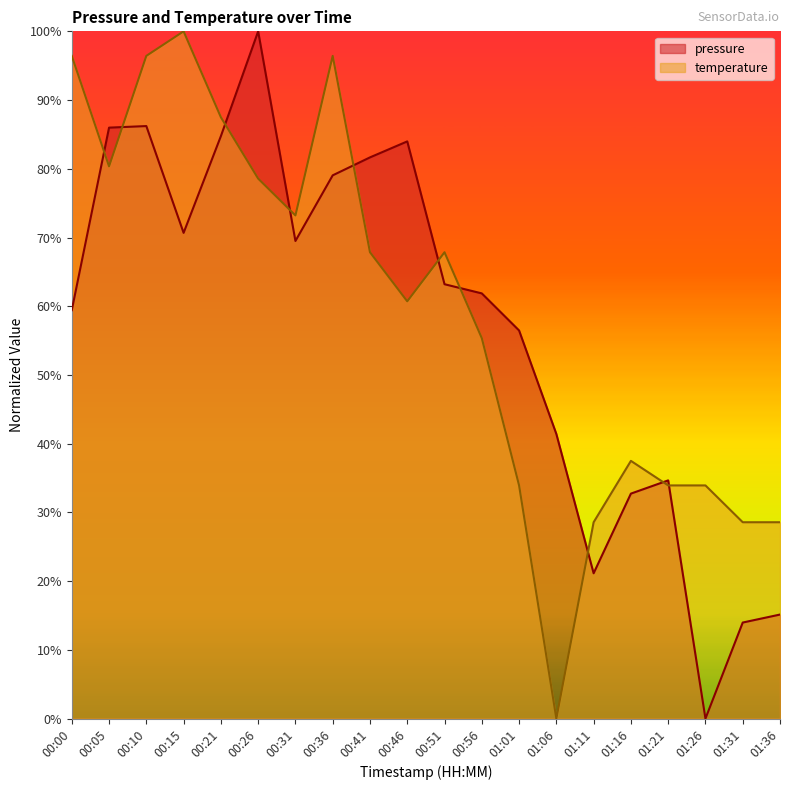

Where do pressure and temperature first cross each other?

00:00 and 00:05